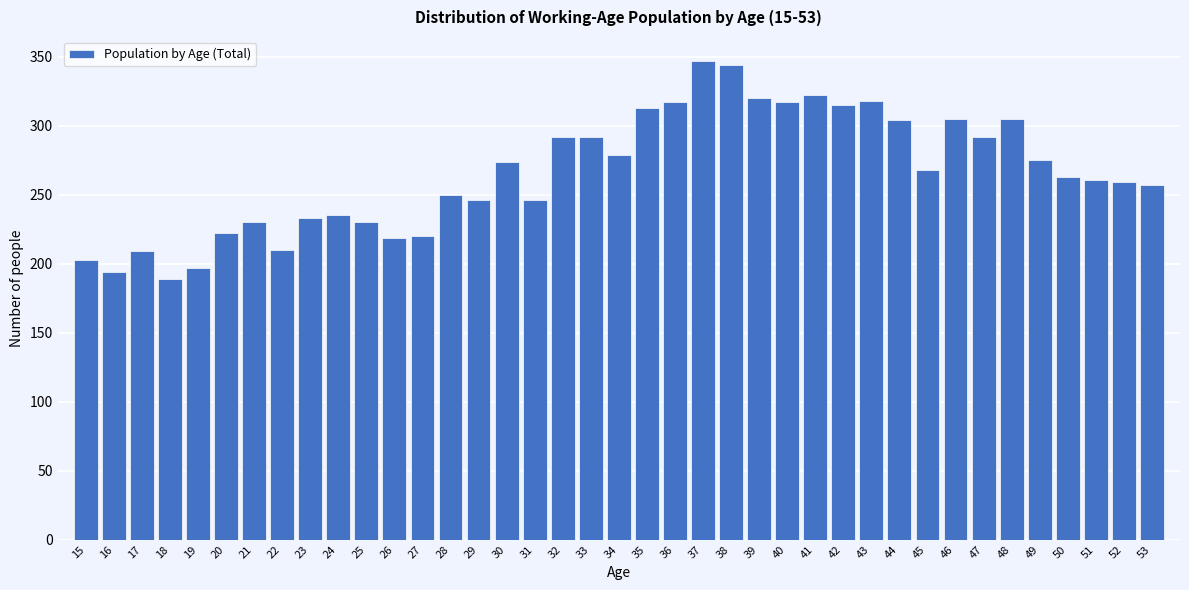

Which has a higher value, 26 or 30?

30